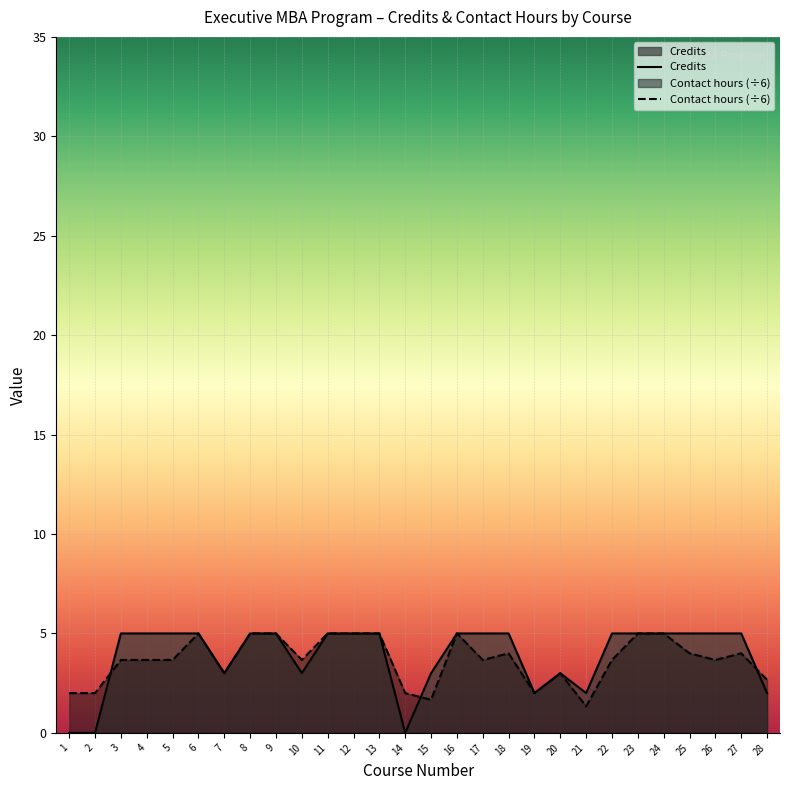

Reading left to right, what are all the values shown in this chart?

Credits: 1=0.0	2=0.0	3=5.0	4=5.0	5=5.0	6=5.0	7=3.0	8=5.0	9=5.0	10=3.0	11=5.0	12=5.0	13=5.0	14=0.0	15=3.0	16=5.0	17=5.0	18=5.0	19=2.0	20=3.0	21=2.0	22=5.0	23=5.0	24=5.0	25=5.0	26=5.0	27=5.0	28=2.0
Contact hours: 1=2.0	2=2.0	3=3.7	4=3.7	5=3.7	6=5.0	7=3.0	8=5.0	9=5.0	10=3.7	11=5.0	12=5.0	13=5.0	14=2.0	15=1.7	16=5.0	17=3.7	18=4.0	19=2.0	20=3.0	21=1.3	22=3.7	23=5.0	24=5.0	25=4.0	26=3.7	27=4.0	28=2.7